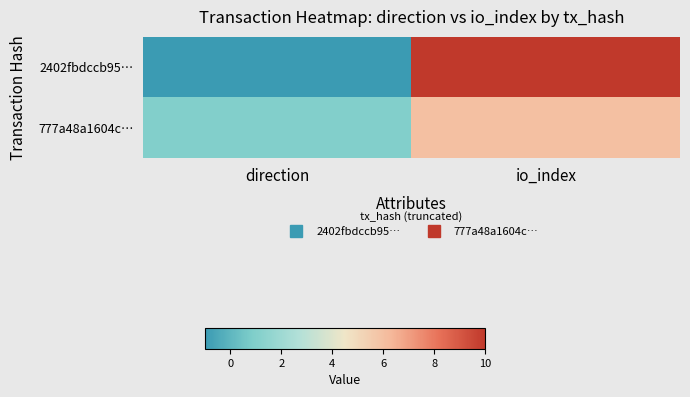

At which category does the chart reach its minimum across all series?

direction